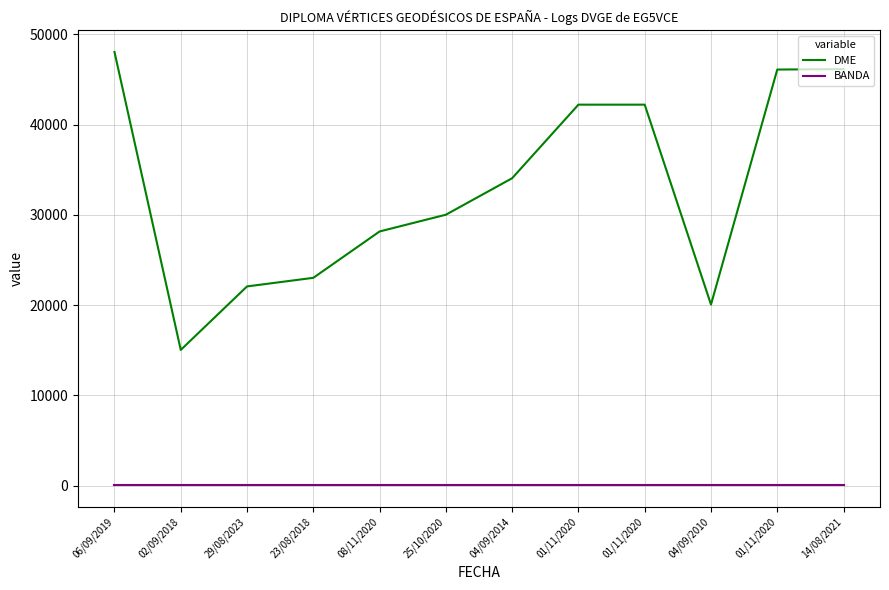

Which series has the largest total across all categories?

DME